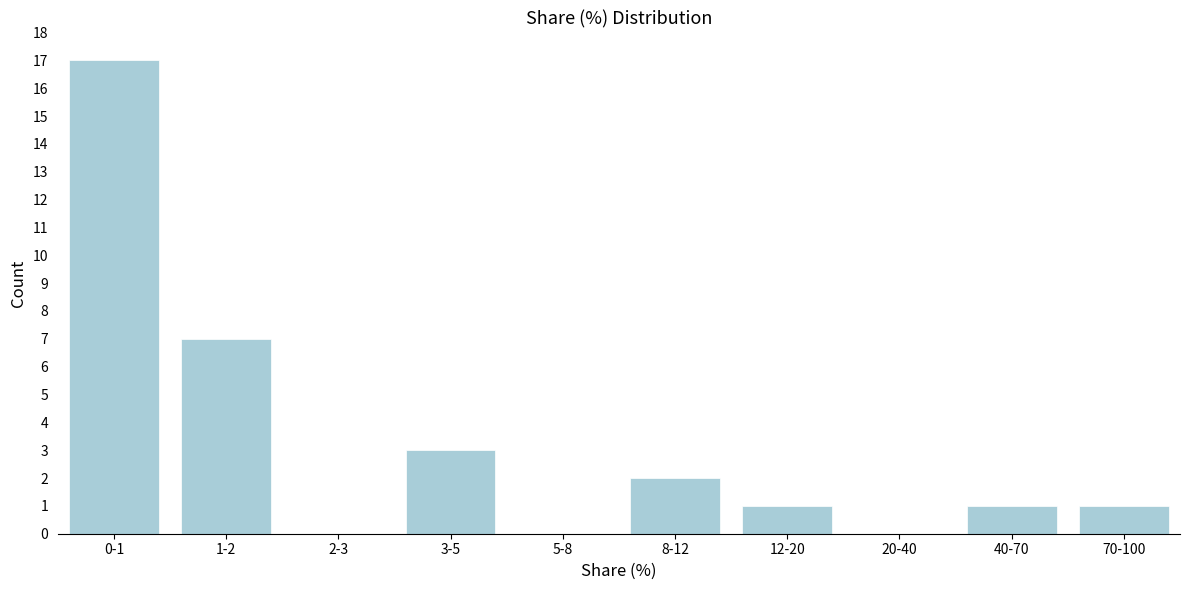

Reading left to right, what are all the values shown in this chart?

0-1=17	1-2=7	2-3=0	3-5=3	5-8=0	8-12=2	12-20=1	20-40=0	40-70=1	70-100=1